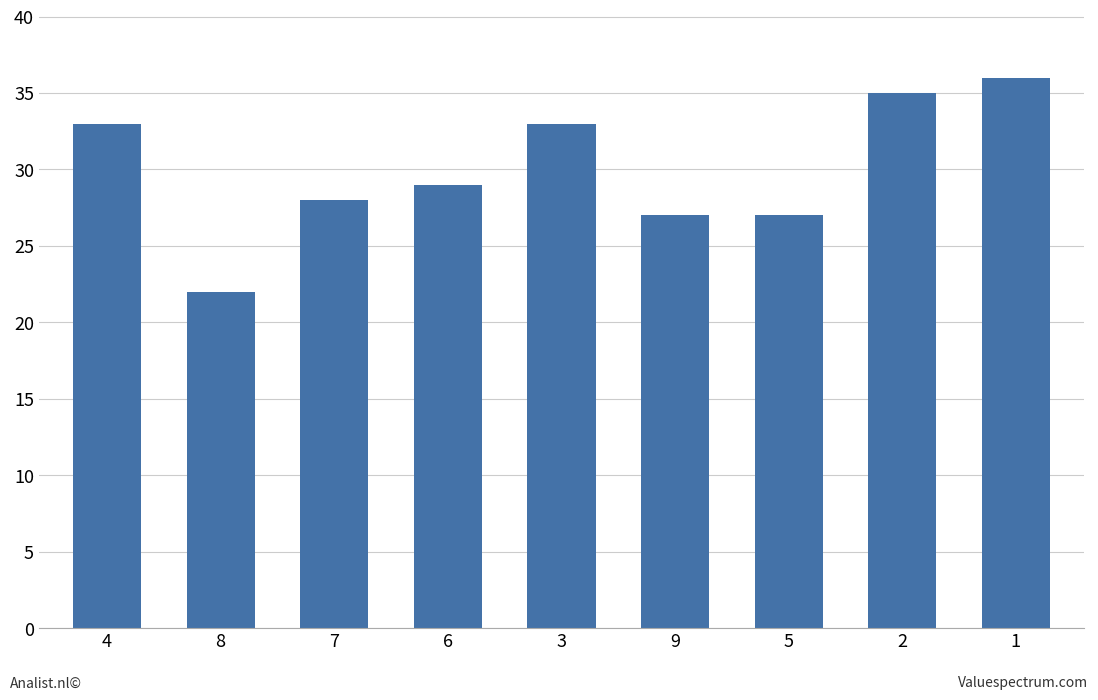

What is the label of the 4th bar from the left?

6